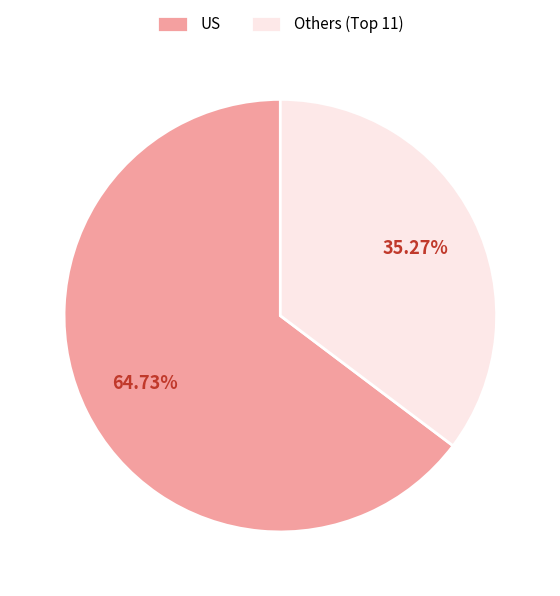

Which category accounts for the majority?

US